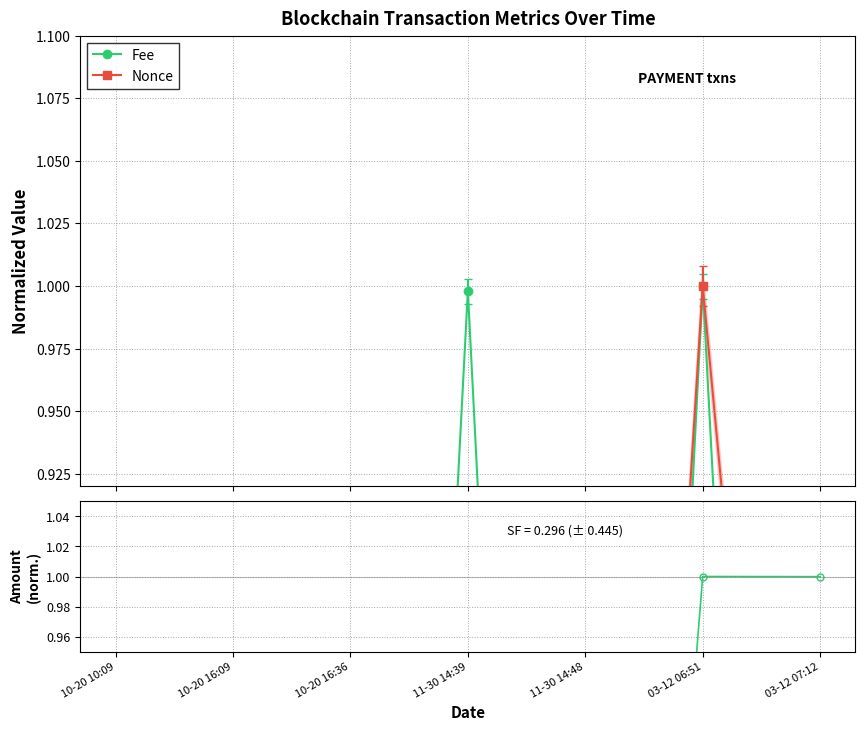

What is the label of the 3rd point from the right?

11-30 14:48